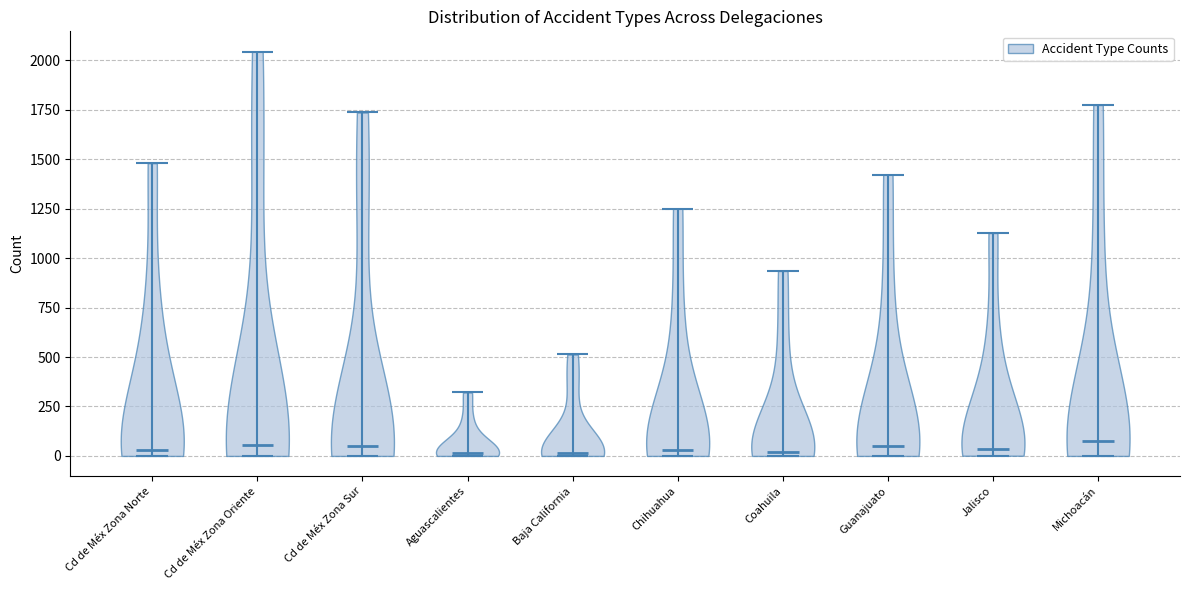

Reading left to right, read every violin against the y-axis: where its median line is, and the lowest and highest points it reaches. The values are not printed on the chart, so give them approximately, as read against the axis.

Cd de Méx Zona Norte: median line 50, lowest point 0, highest point 1500
Cd de Méx Zona Oriente: median line 50, lowest point 0, highest point 2050
Cd de Méx Zona Sur: median line 50, lowest point 0, highest point 1750
Aguascalientes: median line 0, lowest point 0, highest point 300
Baja California: median line 0, lowest point 0, highest point 500
Chihuahua: median line 50, lowest point 0, highest point 1250
Coahuila: median line 0, lowest point 0, highest point 950
Guanajuato: median line 50, lowest point 0, highest point 1400
Jalisco: median line 50, lowest point 0, highest point 1150
Michoacán: median line 50, lowest point 0, highest point 1750